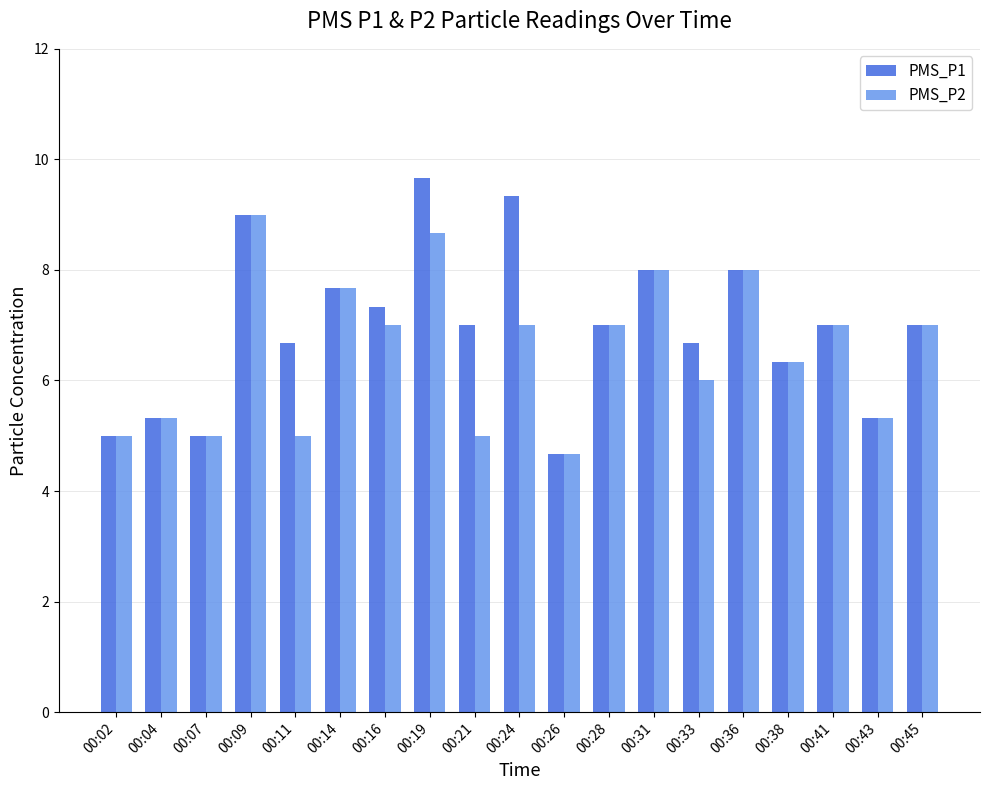

What is the smallest value displayed?

4.7